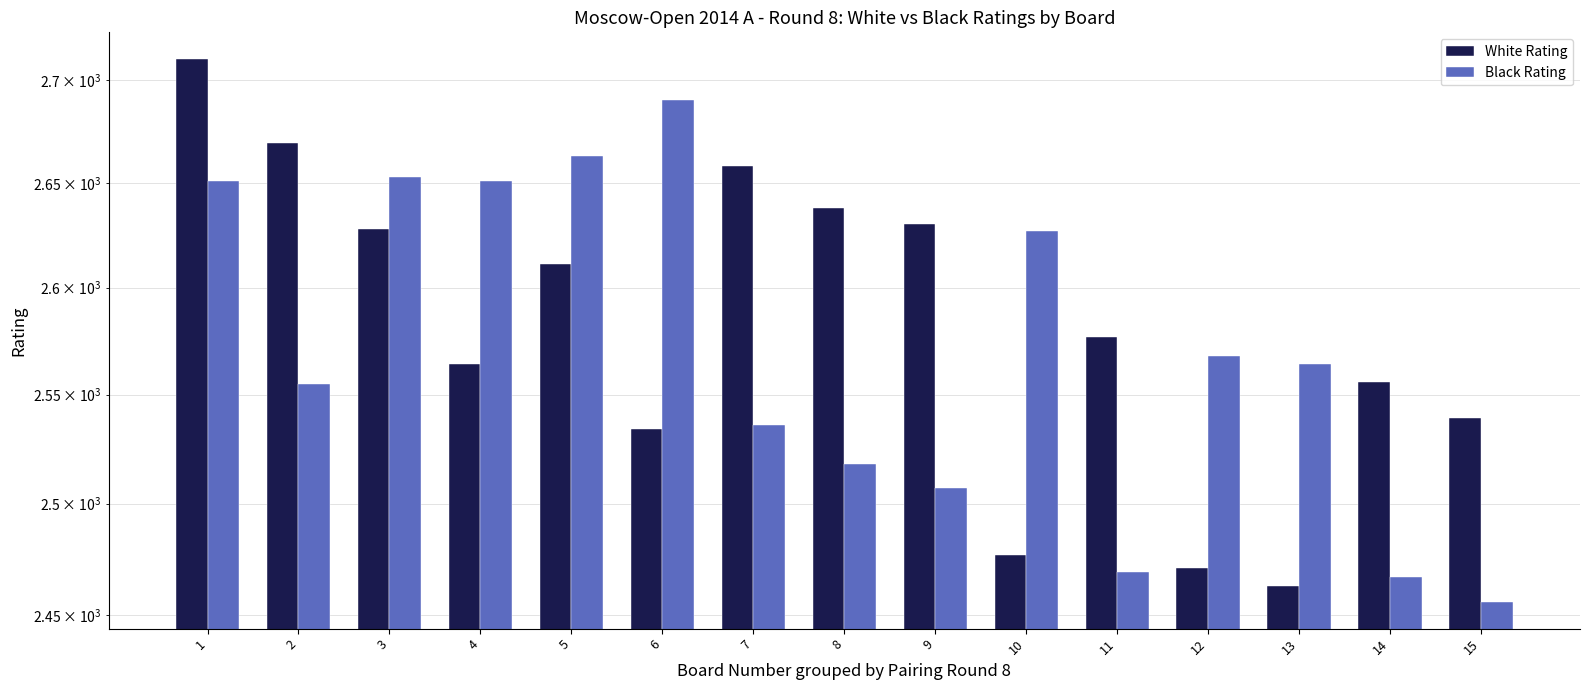

How many distinct data groups are displayed?

2